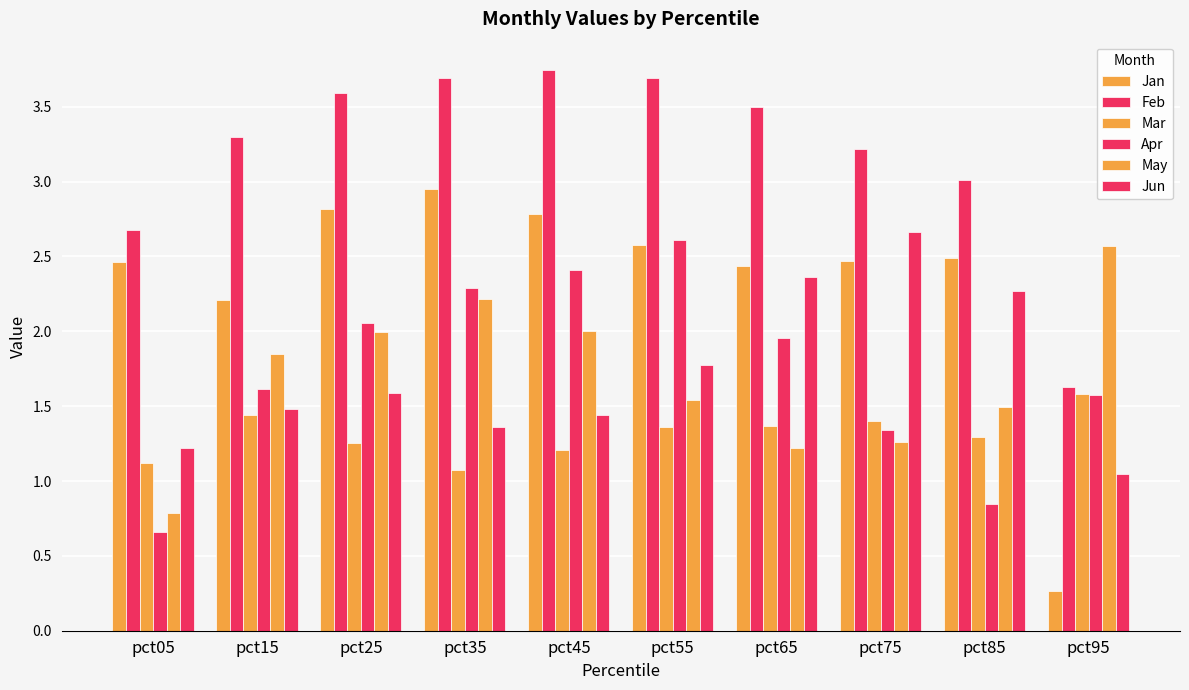

Which series has the widest spread of values?

Jan